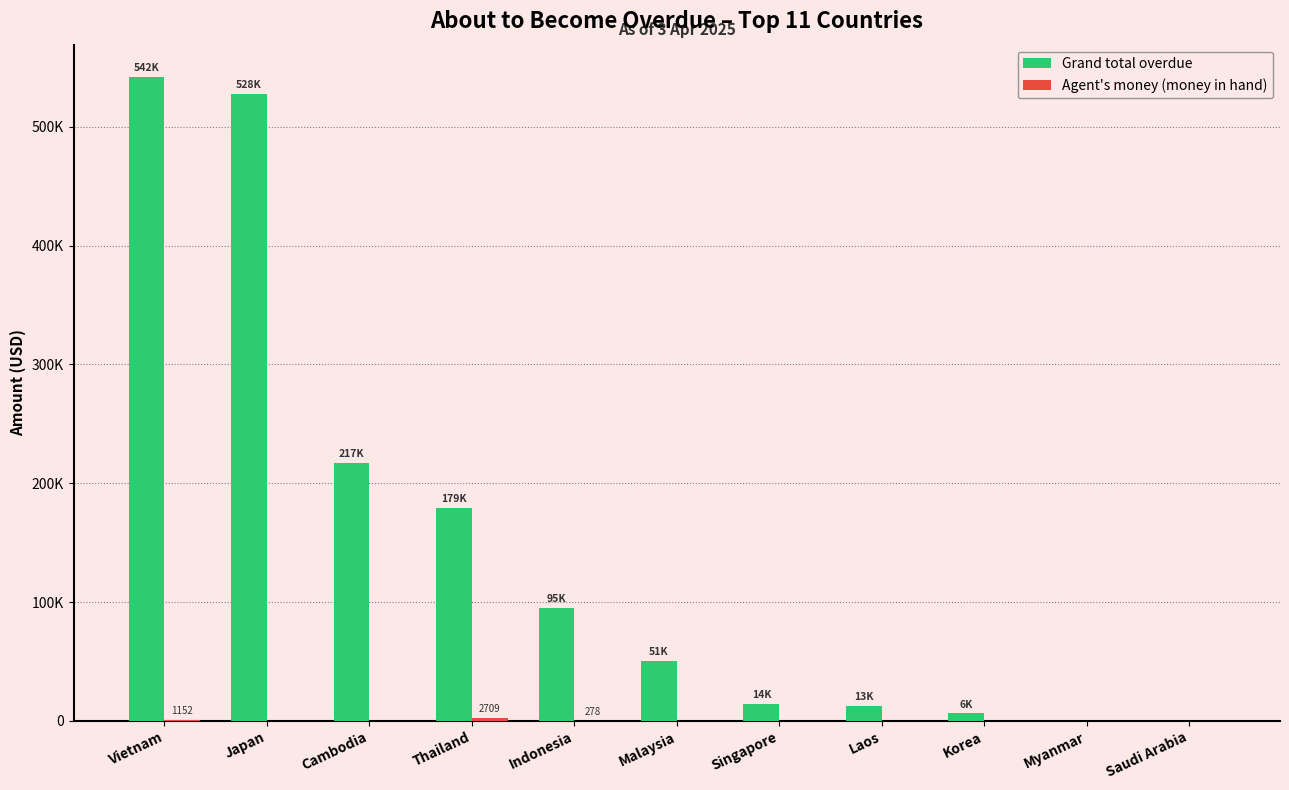

What is the approximate value of Grand total overdue at Indonesia?

95121.3